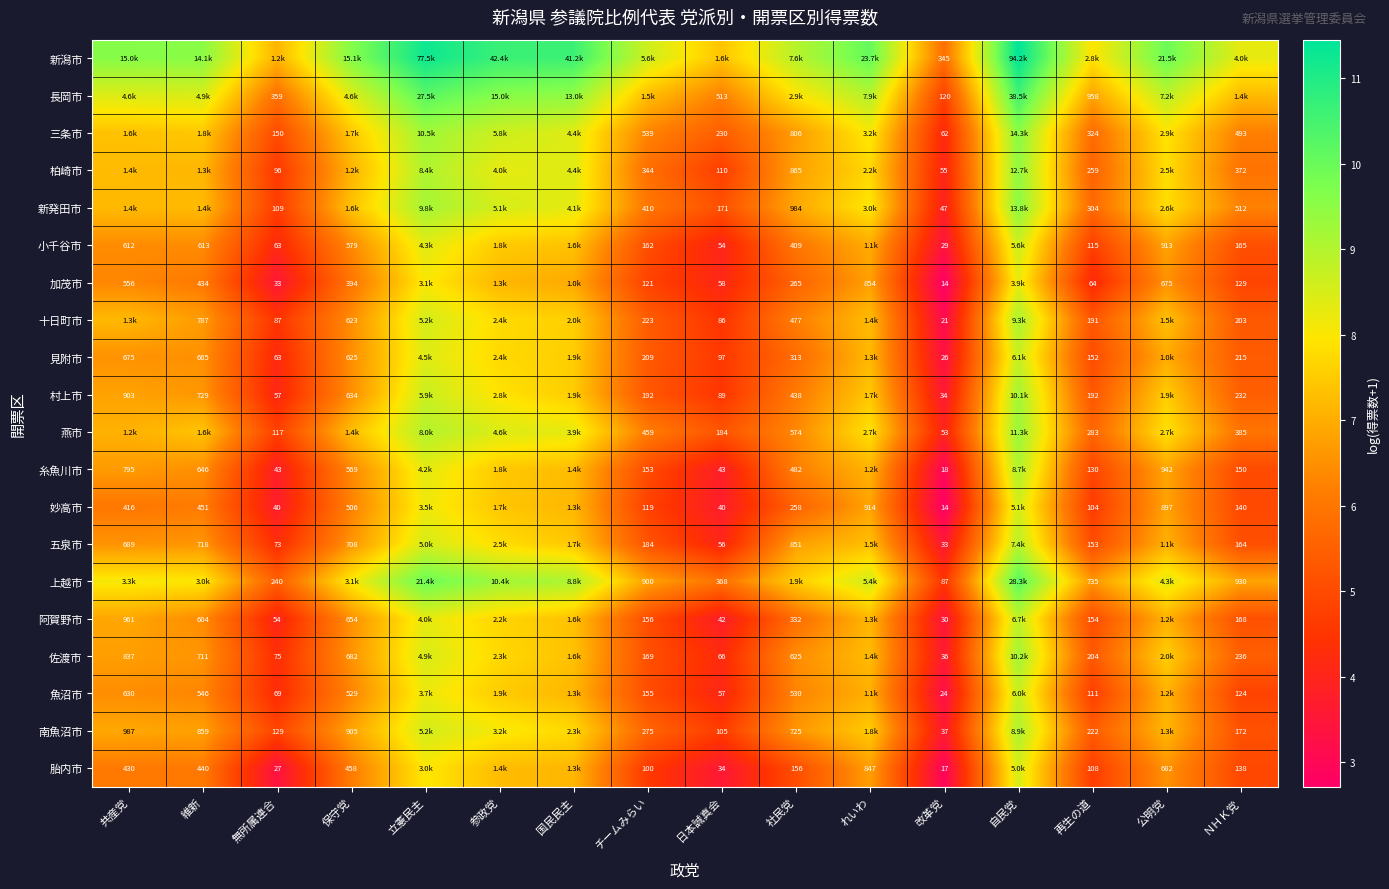

What value does the 十日町市 series have at 立憲民主?

8.6